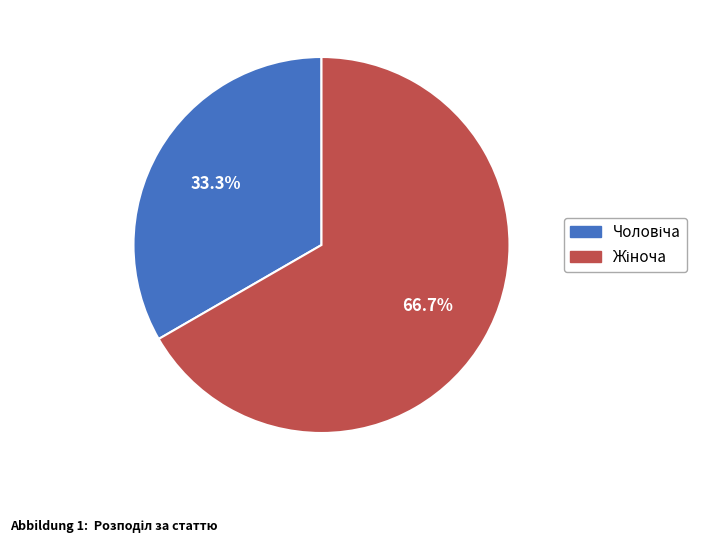

Does any single category account for the majority?

Yes